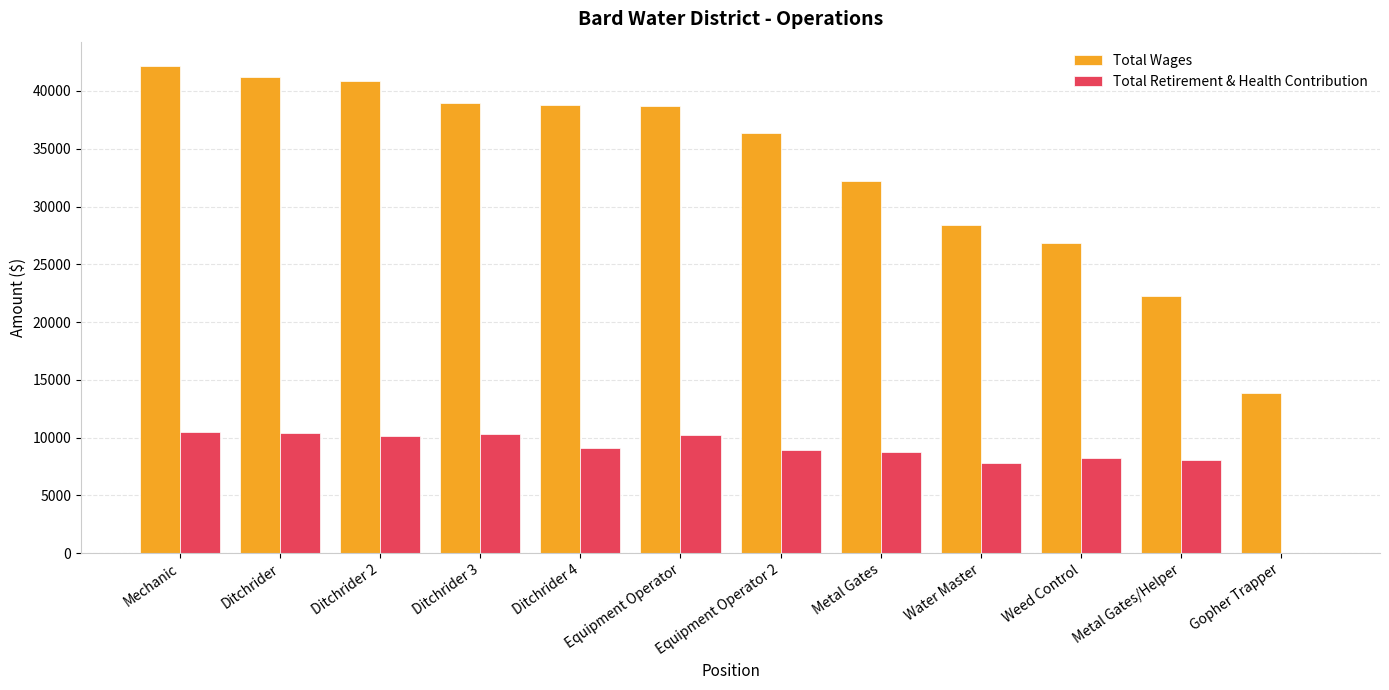

Which label corresponds to the largest value in the chart?

Mechanic